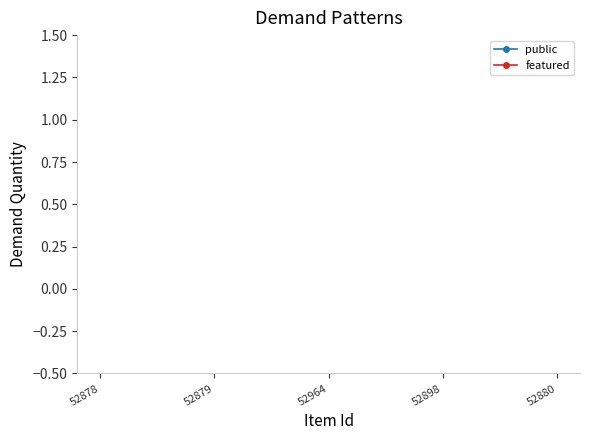

True or false: featured and public cross at least once.

False